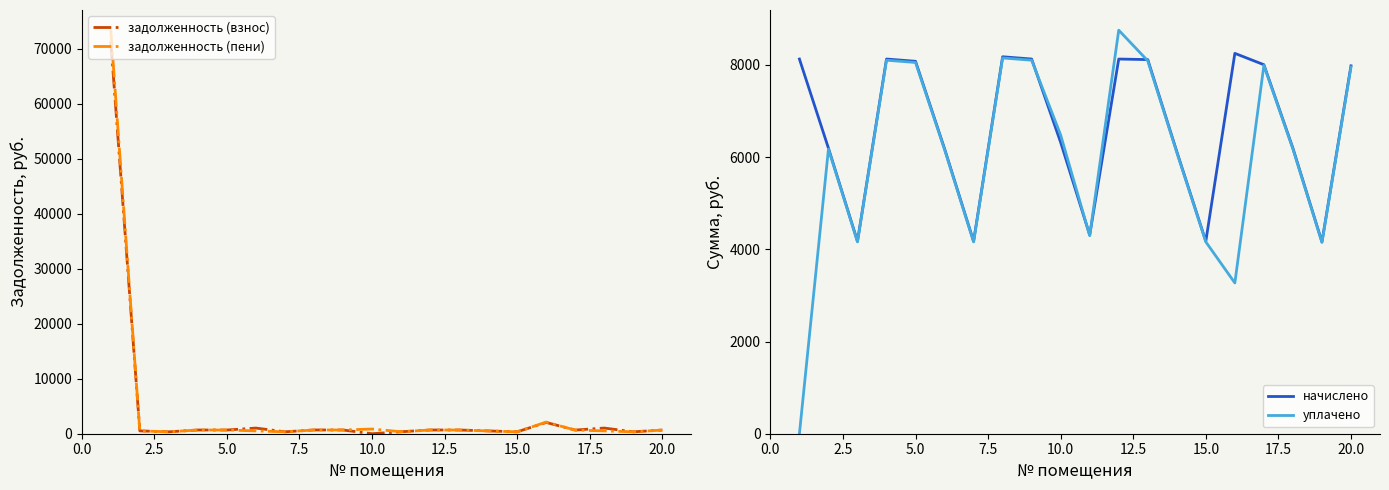

What is the maximum value for задолженность (взнос)?

71339.4